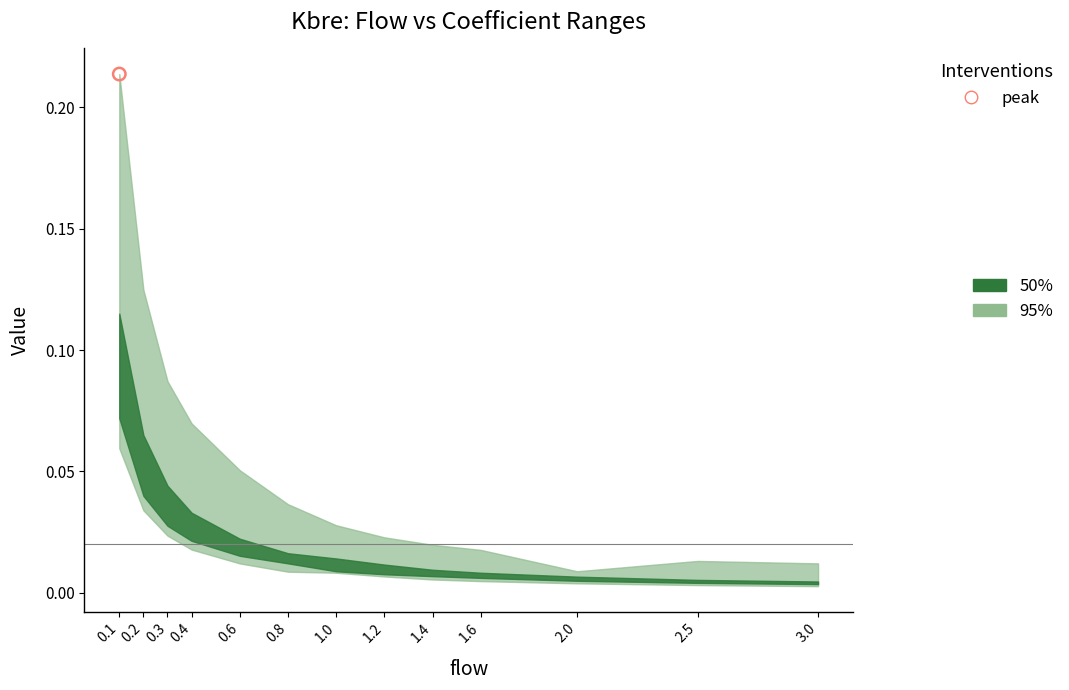

Is the value of A60 at 0.2 greater than the value of B60 at 0.1?

No